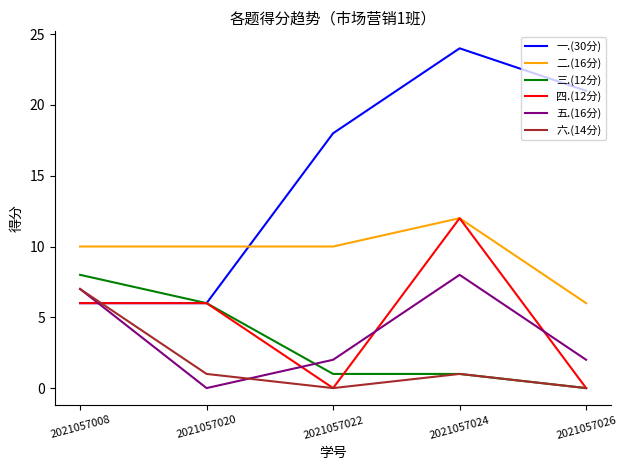

What is the spread (max minus min) of values at 2021057024?

23